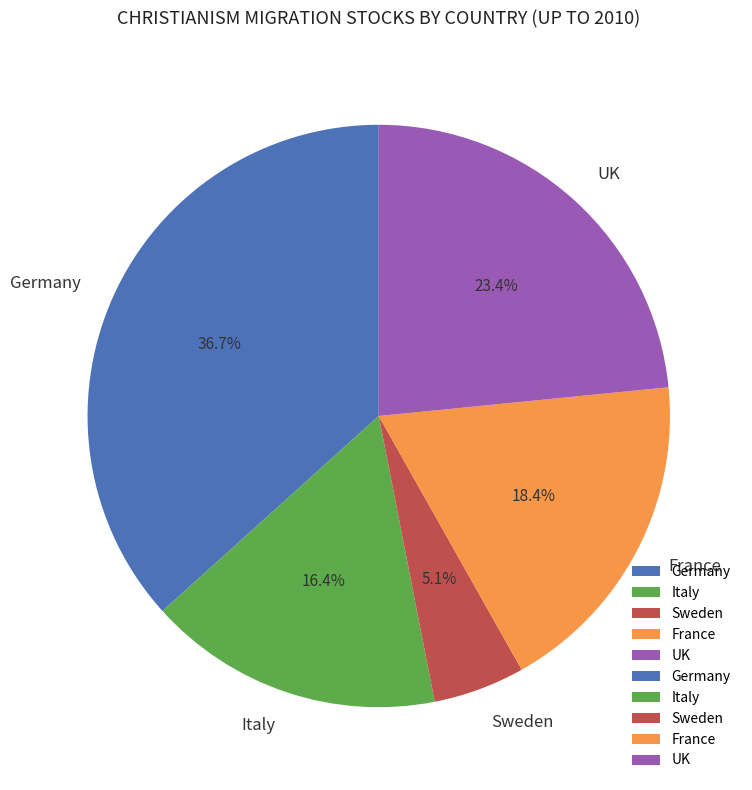

Rank the categories by value from highest to lowest.

Germany, UK, France, Italy, Sweden